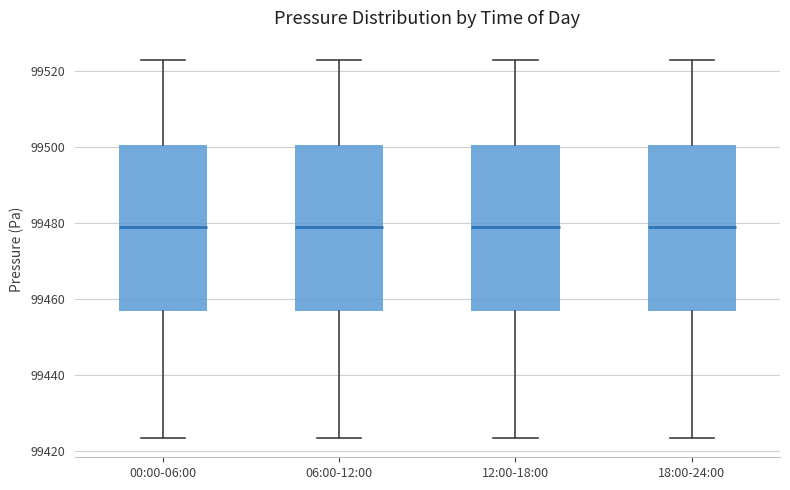

Reading left to right, transcribe this box plot: for each box, give where its median line is, the range the box spans, and where its two whiskers end, as read against the y-axis. The values are not printed on the chart, so give them approximately, as read against the axis.

00:00-06:00: median 99480, box 99458 to 99500, whiskers 99424 to 99524
06:00-12:00: median 99480, box 99458 to 99500, whiskers 99424 to 99524
12:00-18:00: median 99480, box 99458 to 99500, whiskers 99424 to 99524
18:00-24:00: median 99480, box 99458 to 99500, whiskers 99424 to 99524